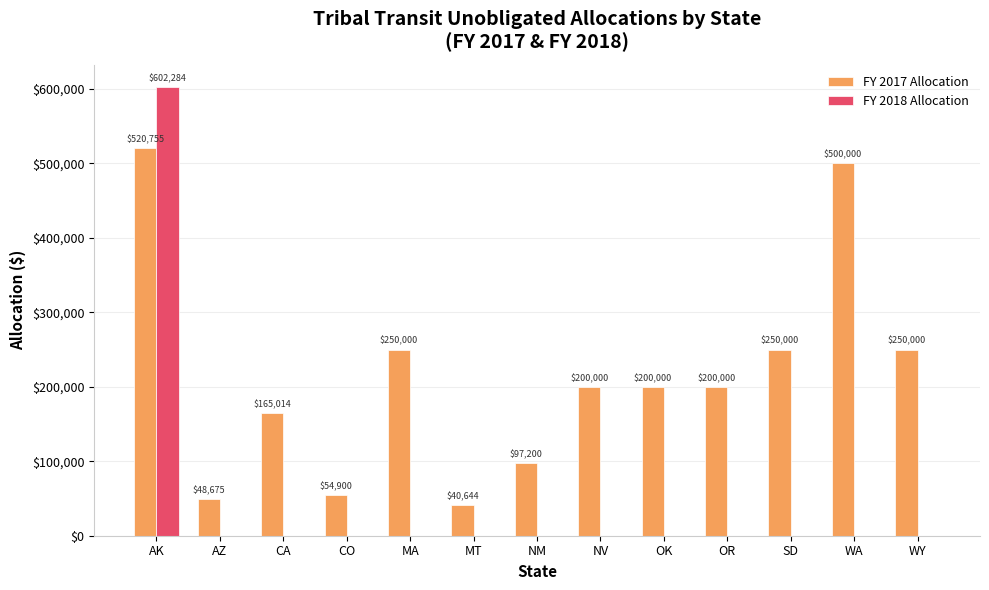

Reading left to right, extract all data points from this chart.

FY 2017 Allocation: AK=520755	AZ=48675	CA=165014	CO=54900	MA=250000	MT=40644	NM=97200	NV=200000	OK=200000	OR=200000	SD=250000	WA=500000	WY=250000
FY 2018 Allocation: AK=602284	AZ=0	CA=0	CO=0	MA=0	MT=0	NM=0	NV=0	OK=0	OR=0	SD=0	WA=0	WY=0